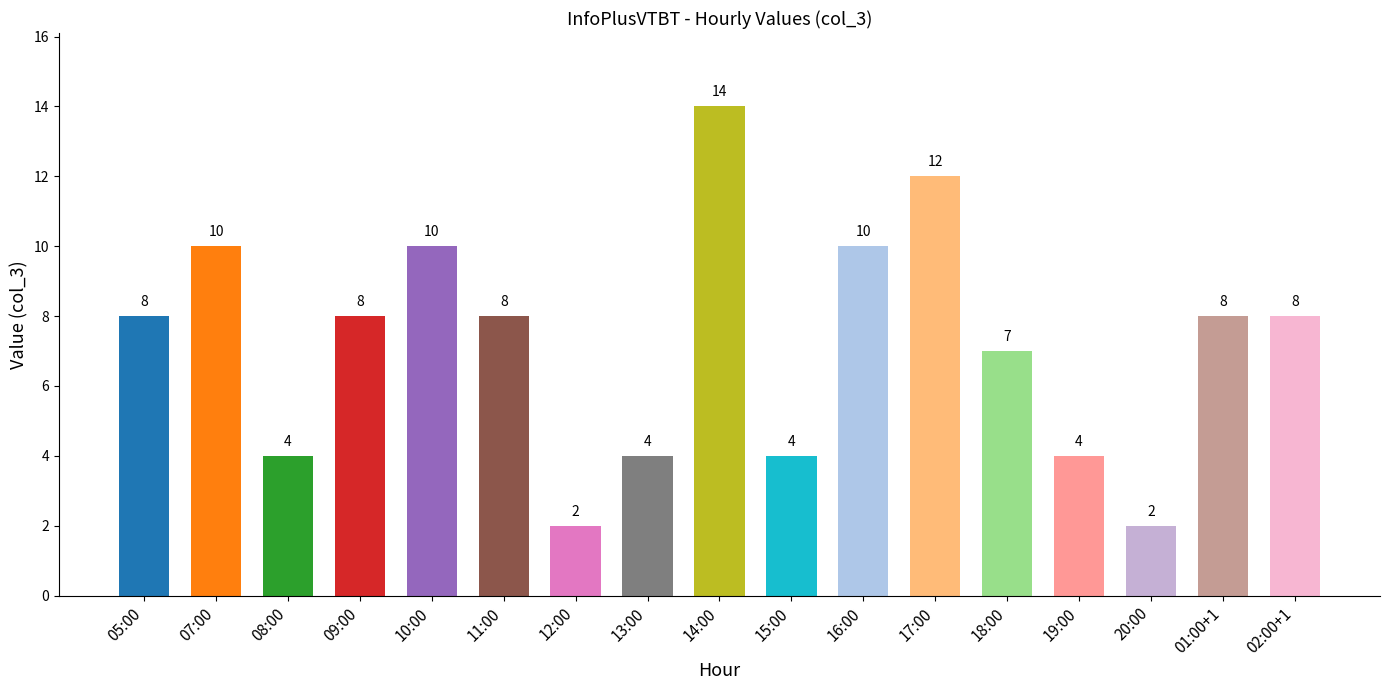

Reading left to right, what are all the values shown in this chart?

05:00=8	07:00=10	08:00=4	09:00=8	10:00=10	11:00=8	12:00=2	13:00=4	14:00=14	15:00=4	16:00=10	17:00=12	18:00=7	19:00=4	20:00=2	01:00+1=8	02:00+1=8